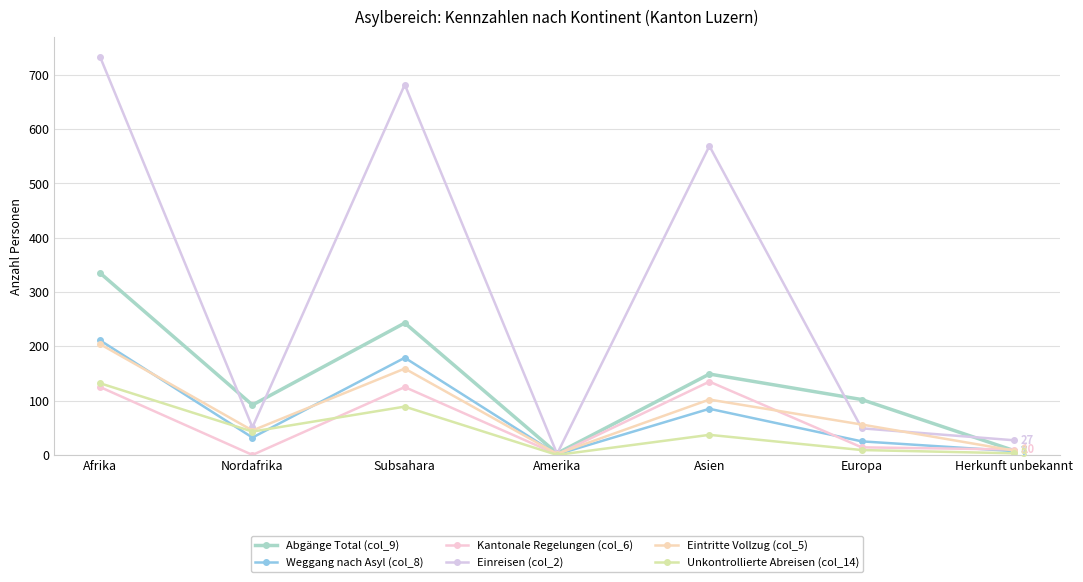

What is the value of the Unkontrollierte Abreisen (col_14) point at the 5th from the left?

37